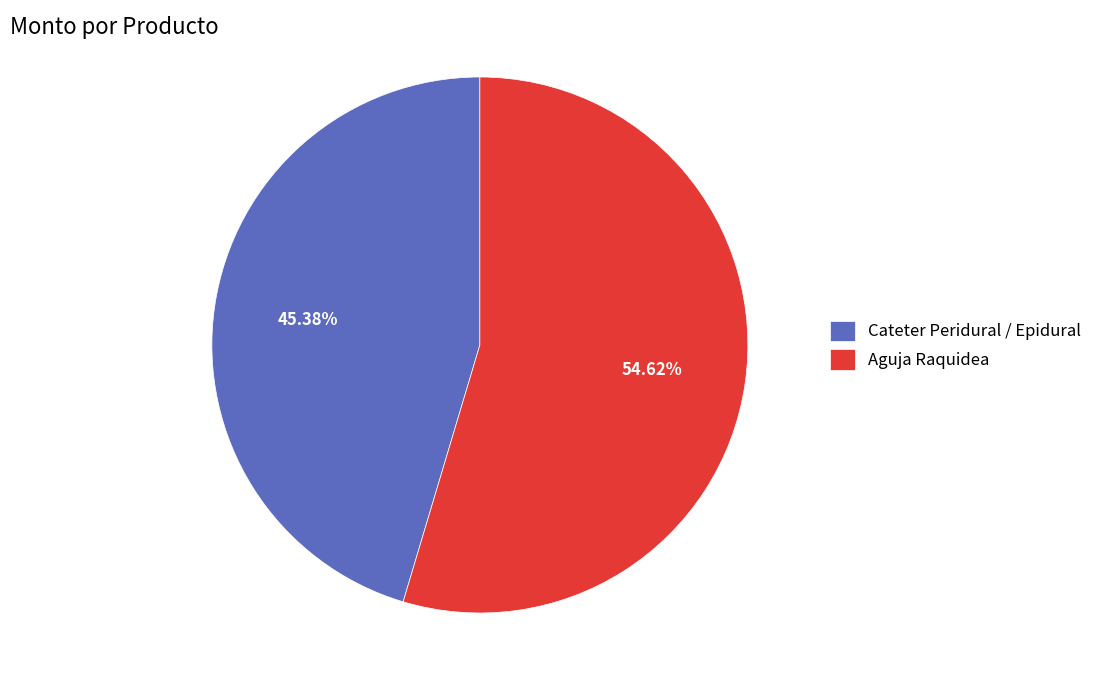

To the nearest percent, what is the difference between the Cateter Peridural / Epidural and Aguja Raquidea slice percentages?

9%